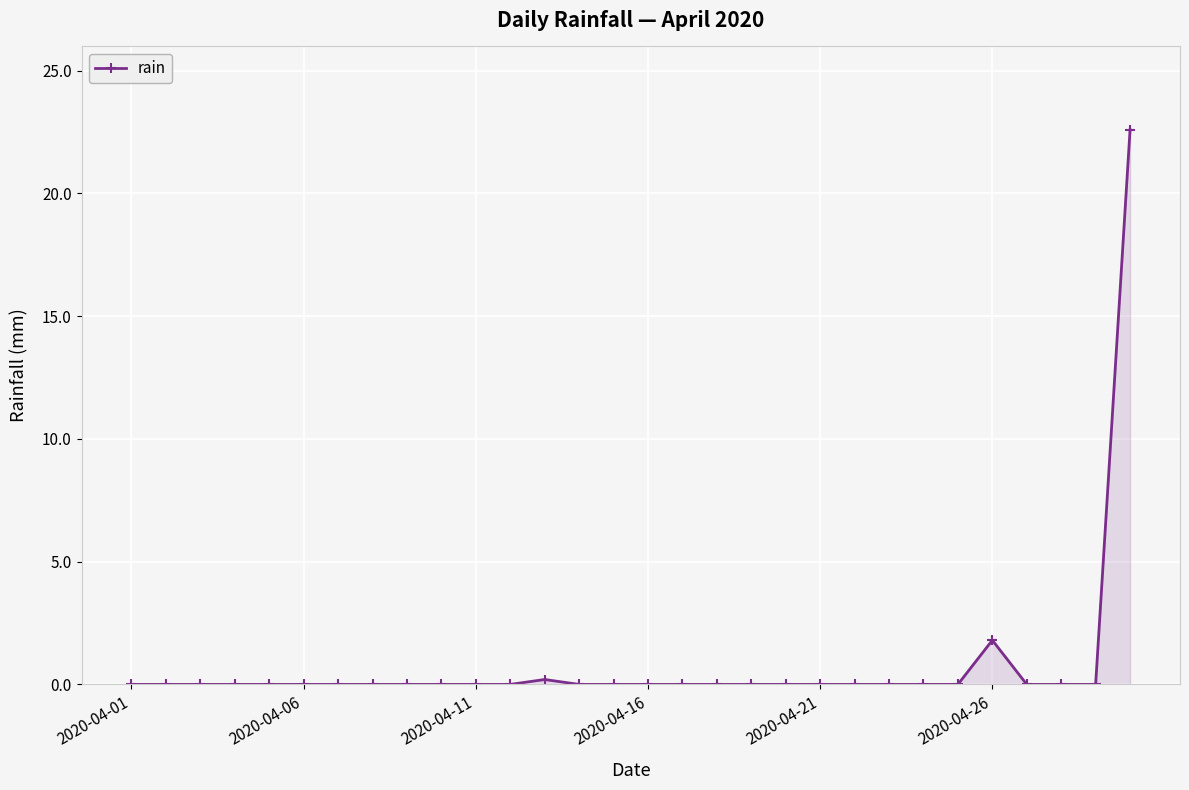

What is the difference between the maximum and second lowest values?

22.6